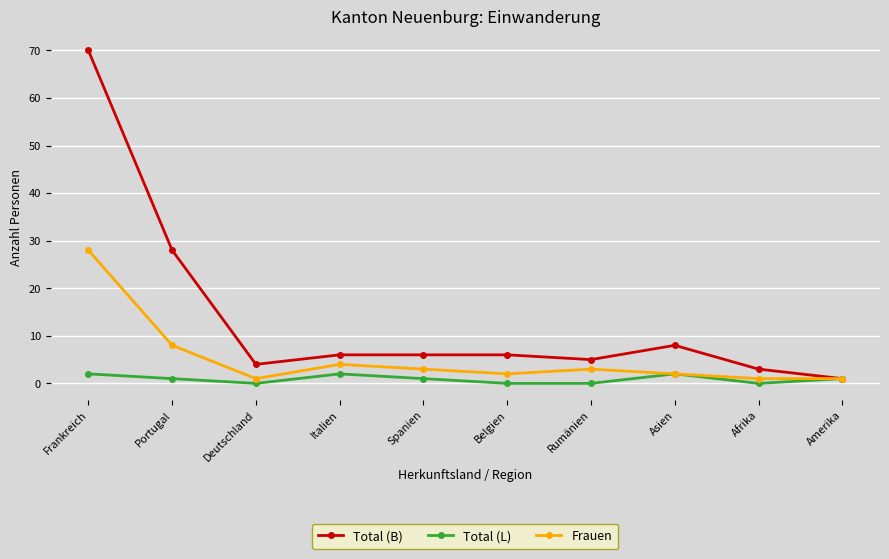

How many data points does each series have?

10